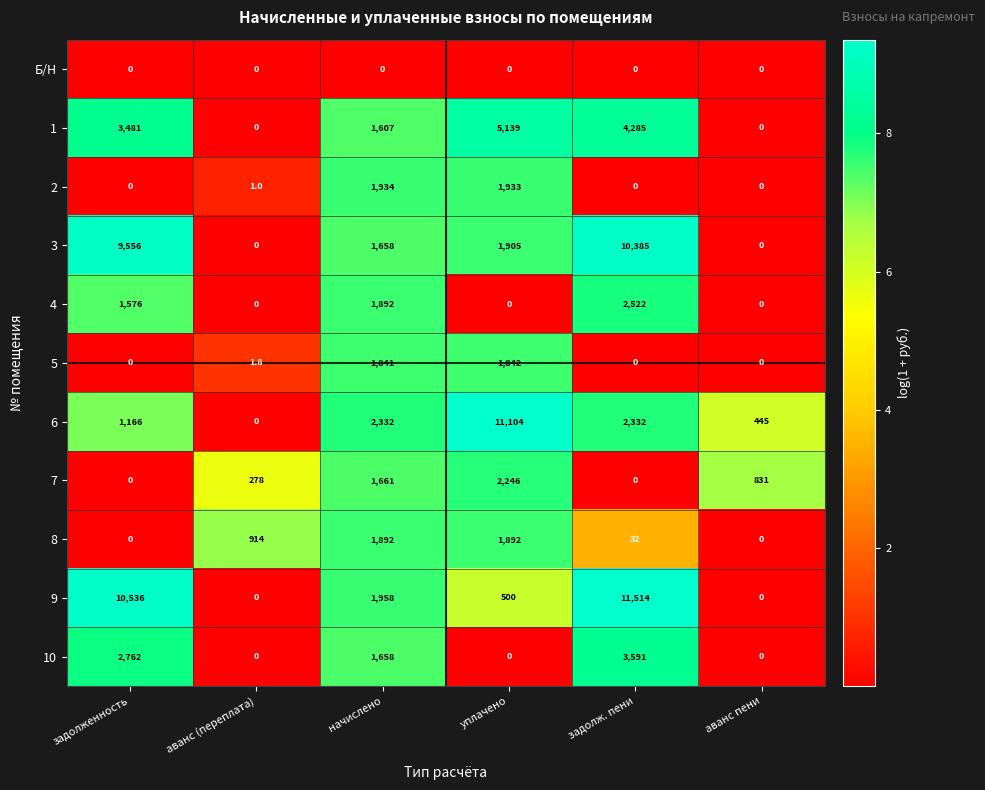

Count the number of categories in the chart.

6